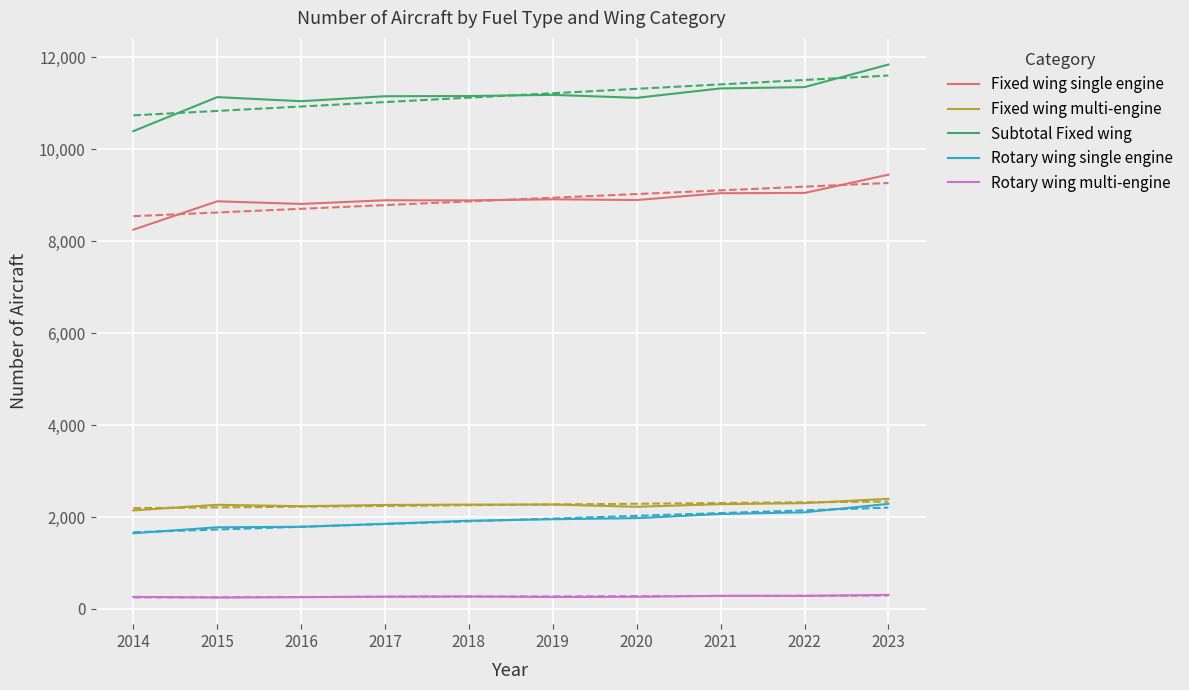

Reading left to right, list all the values displayed in this chart.

Fixed wing single engine: 2014=8247	2015=8864	2016=8807	2017=8887	2018=8884	2019=8908	2020=8892	2021=9040	2022=9046	2023=9443
Fixed wing multi-engine: 2014=2143	2015=2265	2016=2234	2017=2262	2018=2269	2019=2271	2020=2222	2021=2279	2022=2301	2023=2395
Subtotal Fixed wing: 2014=10390	2015=11129	2016=11041	2017=11149	2018=11153	2019=11179	2020=11114	2021=11319	2022=11347	2023=11838
Rotary wing single engine: 2014=1646	2015=1776	2016=1787	2017=1852	2018=1918	2019=1951	2020=1975	2021=2065	2022=2102	2023=2286
Rotary wing multi-engine: 2014=263	2015=249	2016=257	2017=268	2018=272	2019=260	2020=265	2021=286	2022=284	2023=307